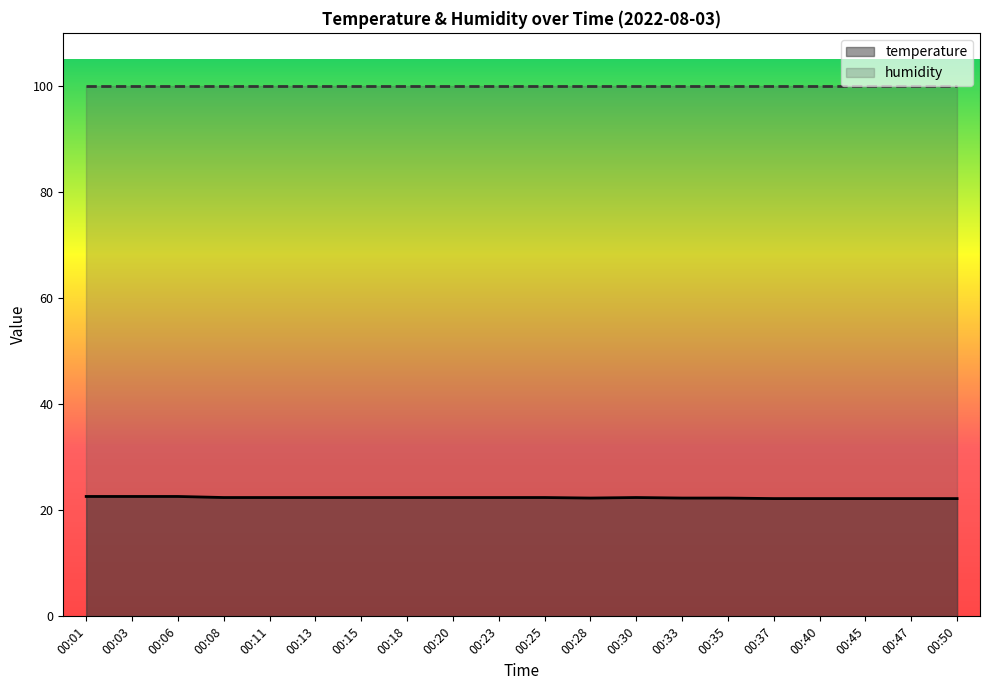

In temperature, how many points are higher than both neighbors (excluding endpoints)?

1